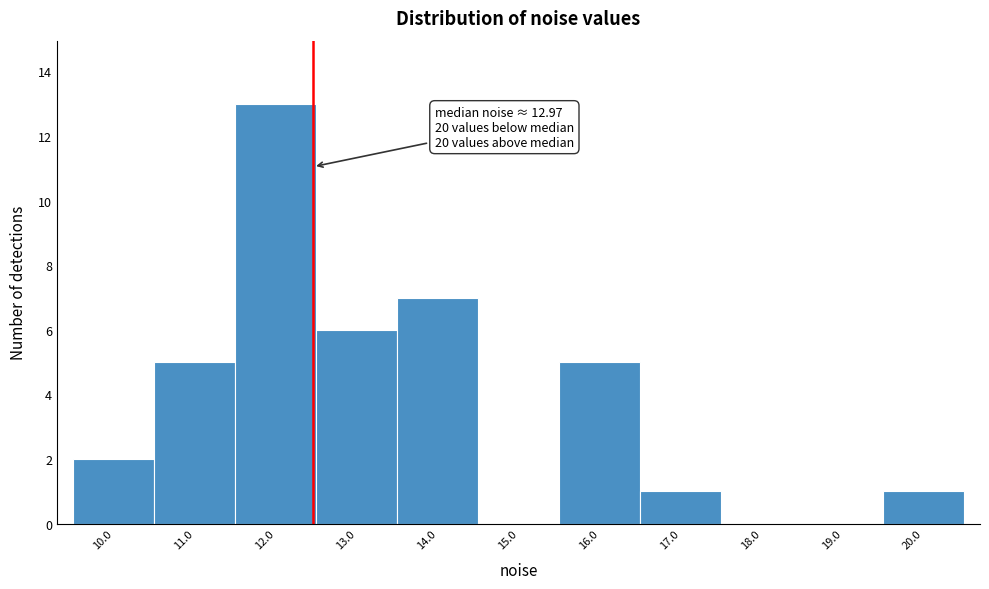

Reading left to right, list all the values displayed in this chart.

10.0=2	11.0=5	12.0=13	13.0=6	14.0=7	15.0=0	16.0=5	17.0=1	18.0=0	19.0=0	20.0=1